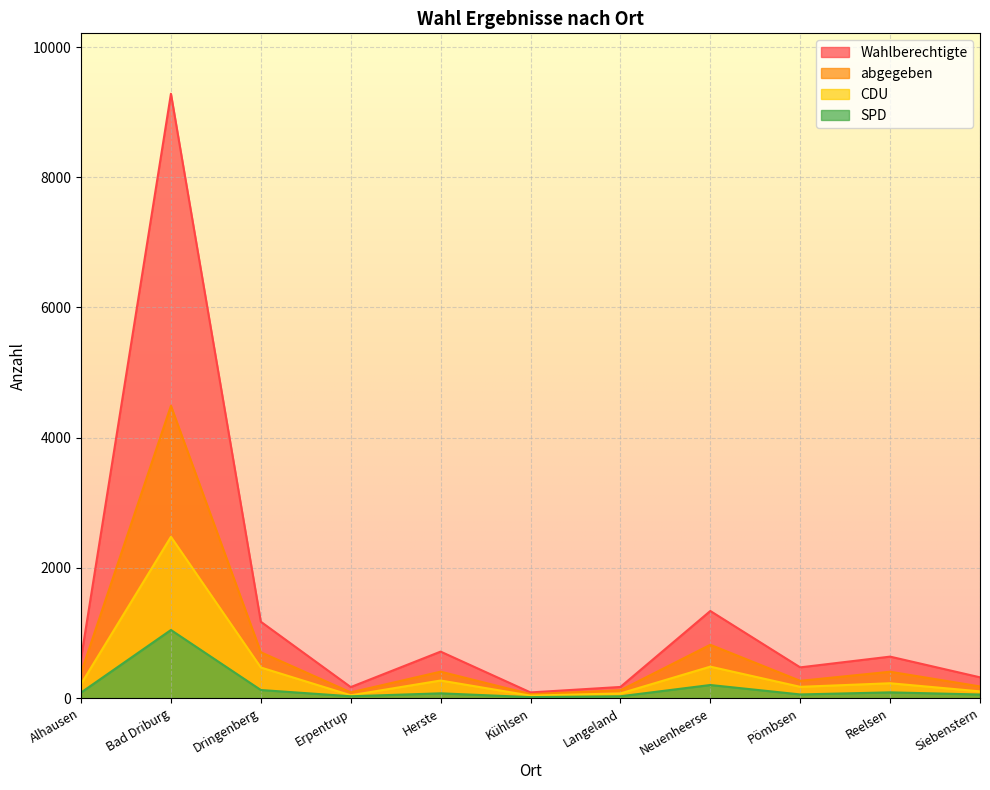

What are all the series names shown in the legend?

Wahlberechtigte, abgegeben, CDU, SPD